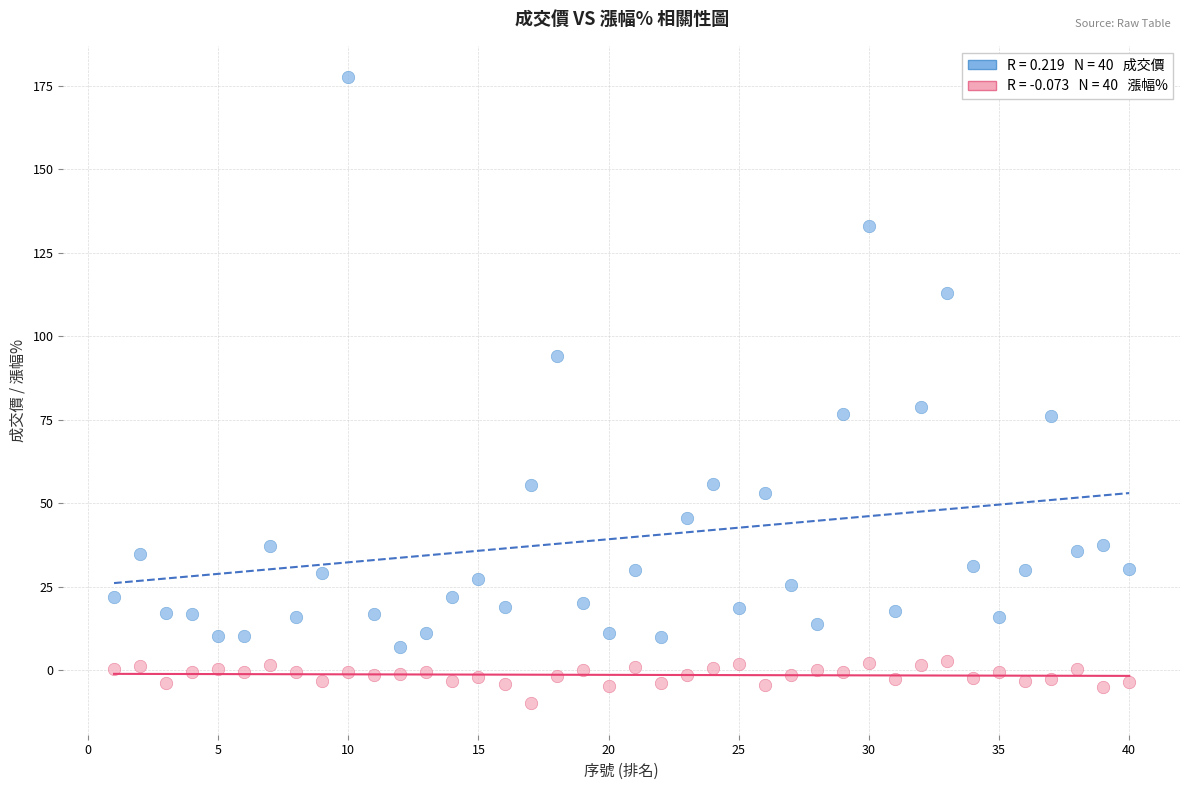

Across all series, what Y value is closest to 83?

78.8